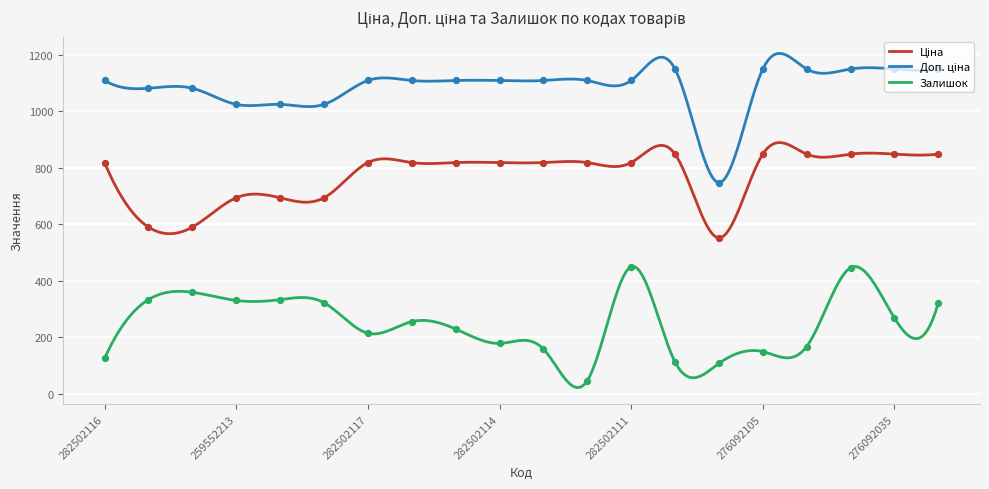

At which category is the sum across all series the highest?

276092103